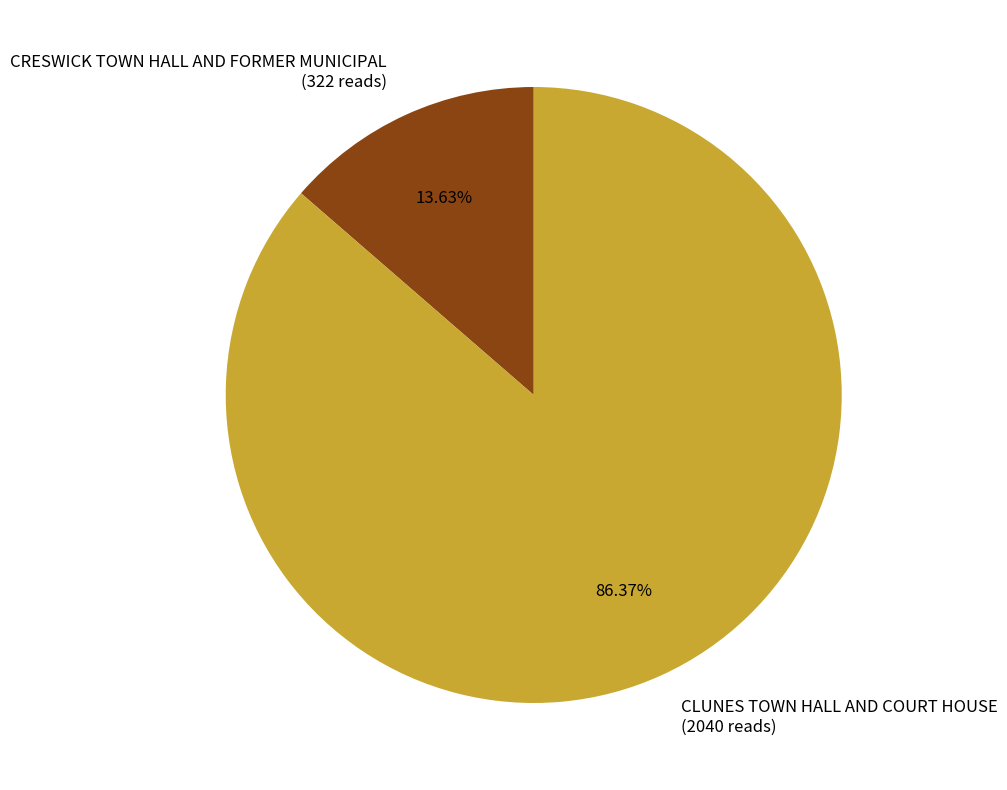

Approximately how many times larger is the value at CLUNES TOWN HALL AND COURT HOUSE compared to CRESWICK TOWN HALL AND FORMER MUNICIPAL?

6.3